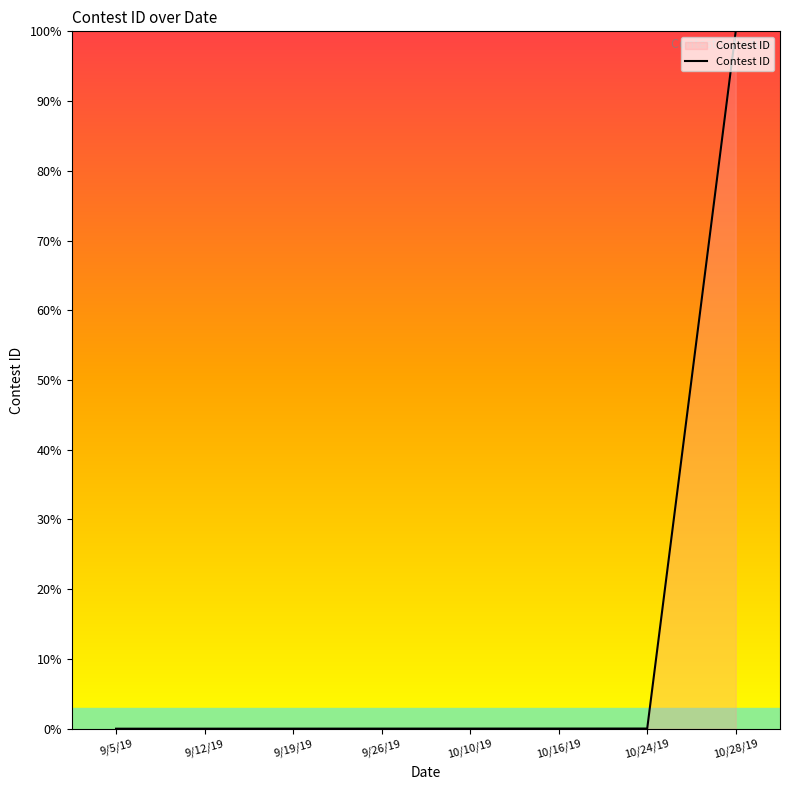

What is the average value?

12.5